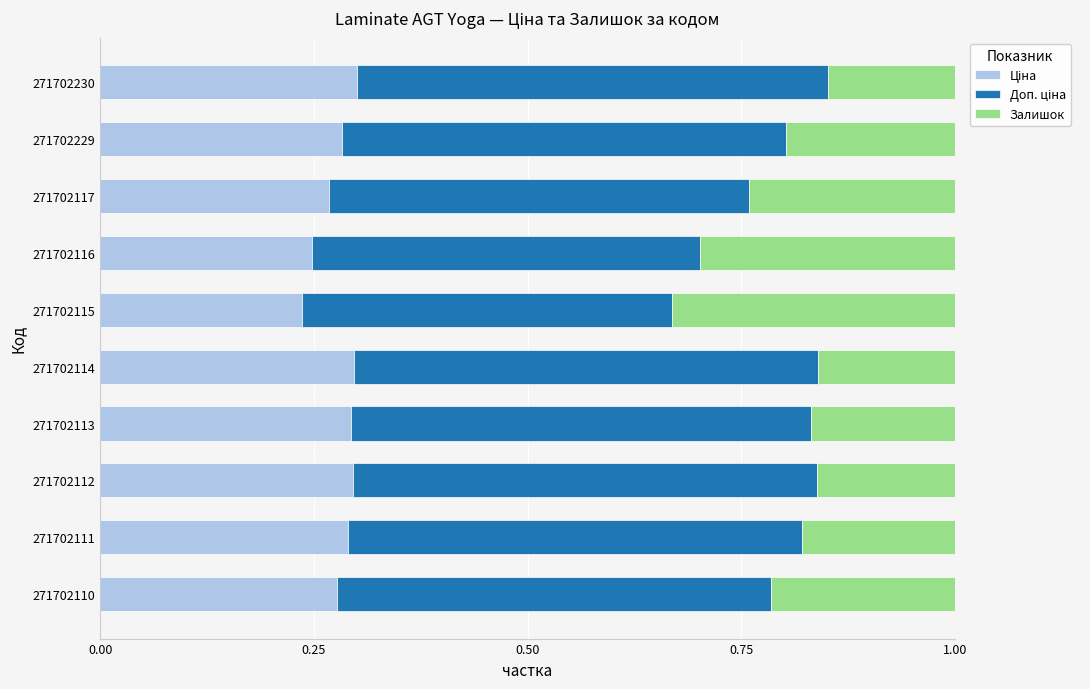

What is the total value across all series at 271702113?

1.0